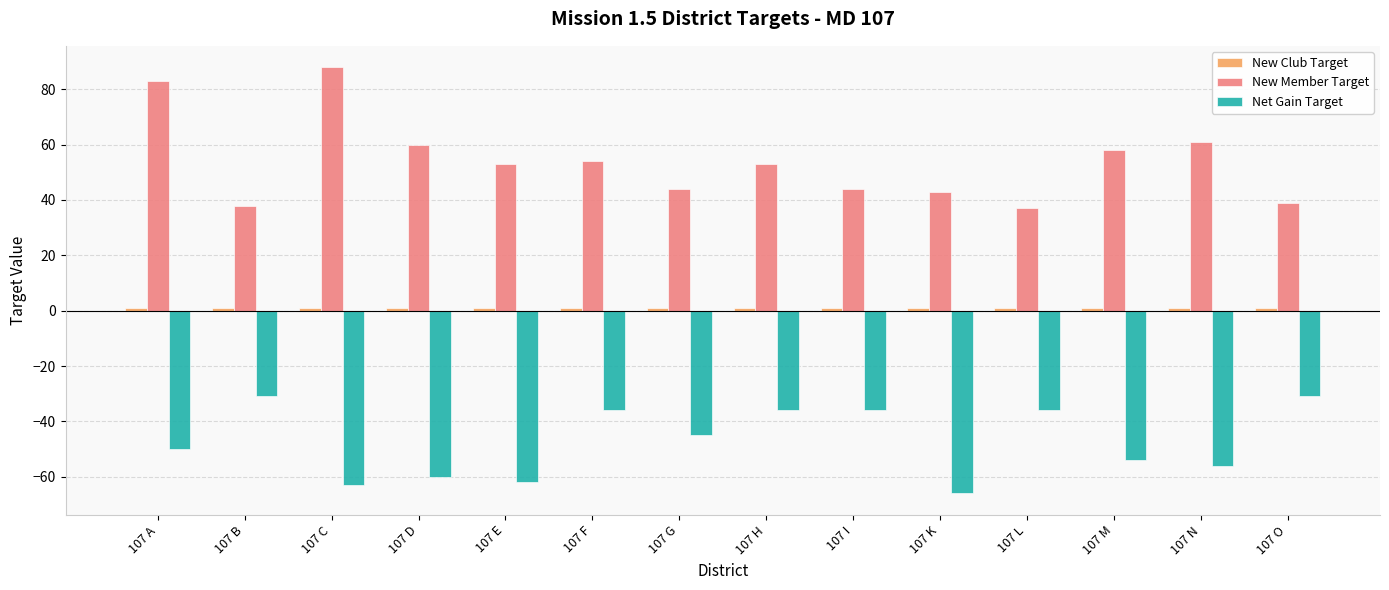

What is the value of the Net Gain Target bar at the 12th from the left?

-54